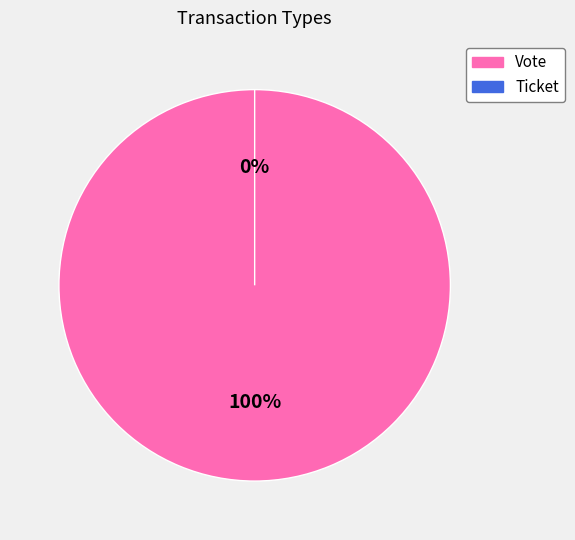

To the nearest percent, what is the average slice percentage?

50%